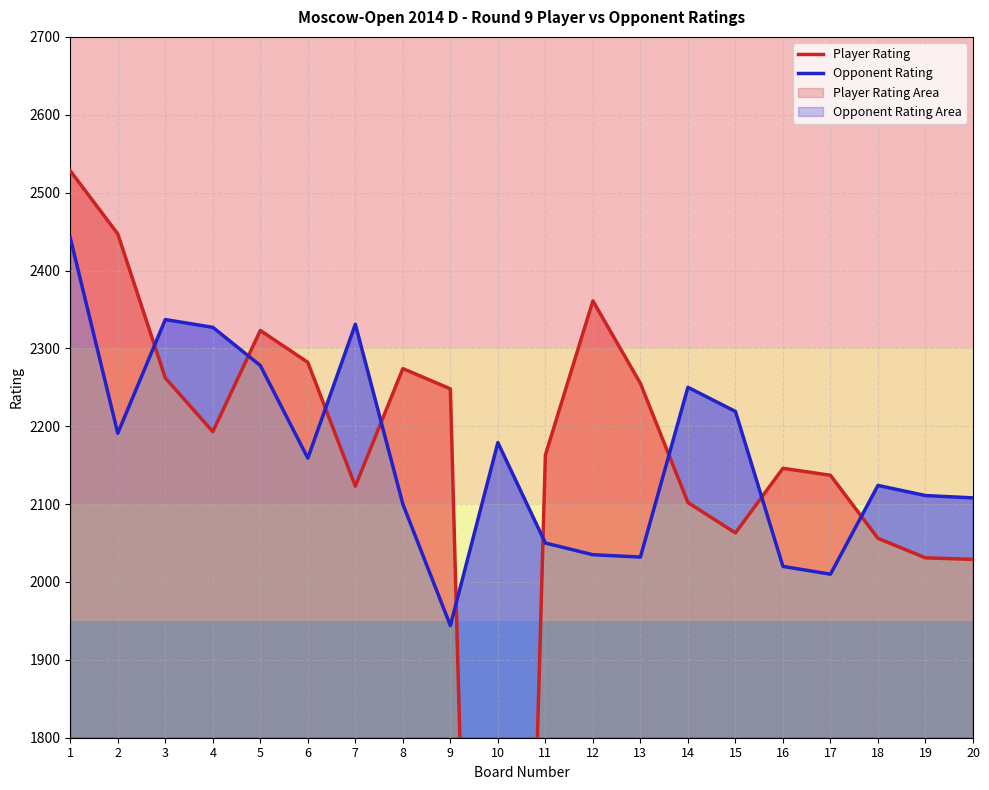

Is it true that Player Rating equals 1653 at 1?

False